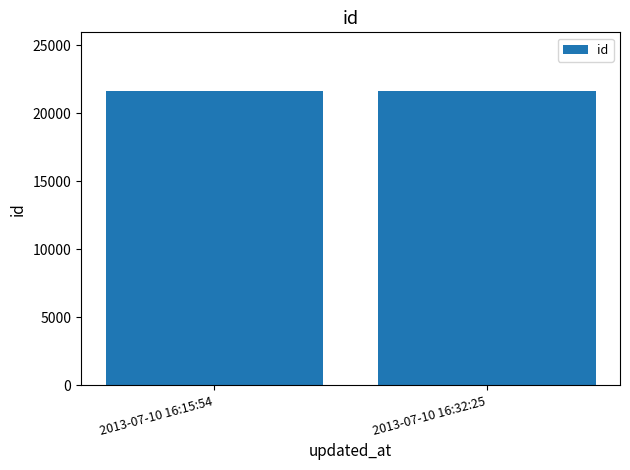

The chart shows a value of 38667 at 2013-07-10 16:15:54. True or false?

False